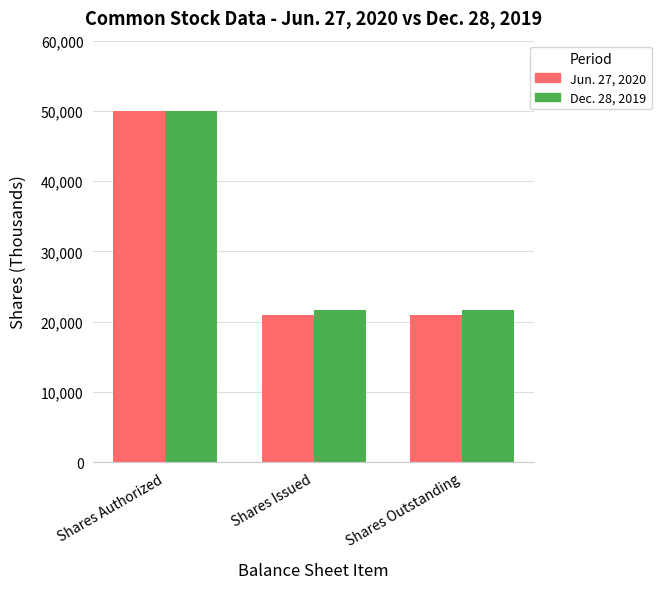

What is the difference between the Dec. 28, 2019 values at Shares Authorized and Shares Issued?

28345